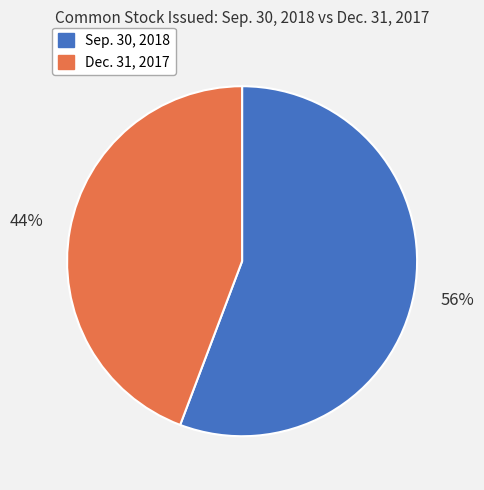

What is the smallest slice in the pie chart?

Dec. 31, 2017